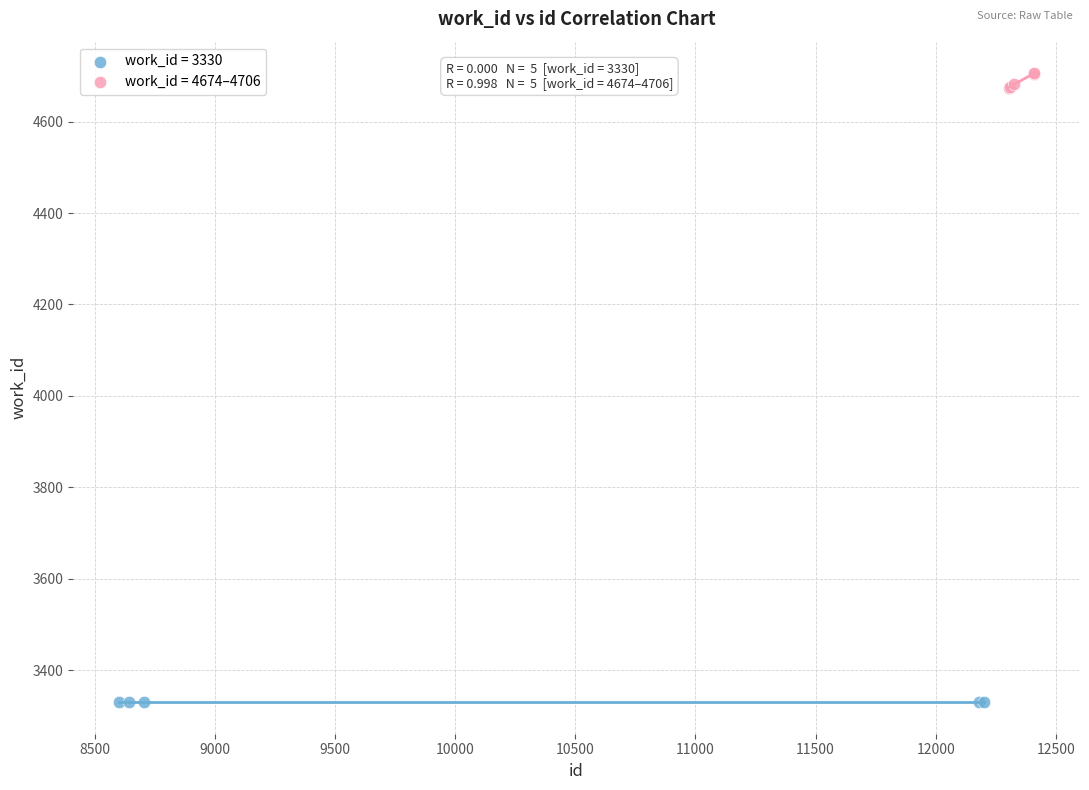

Which series contains the lowest Y value?

work_id = 3330